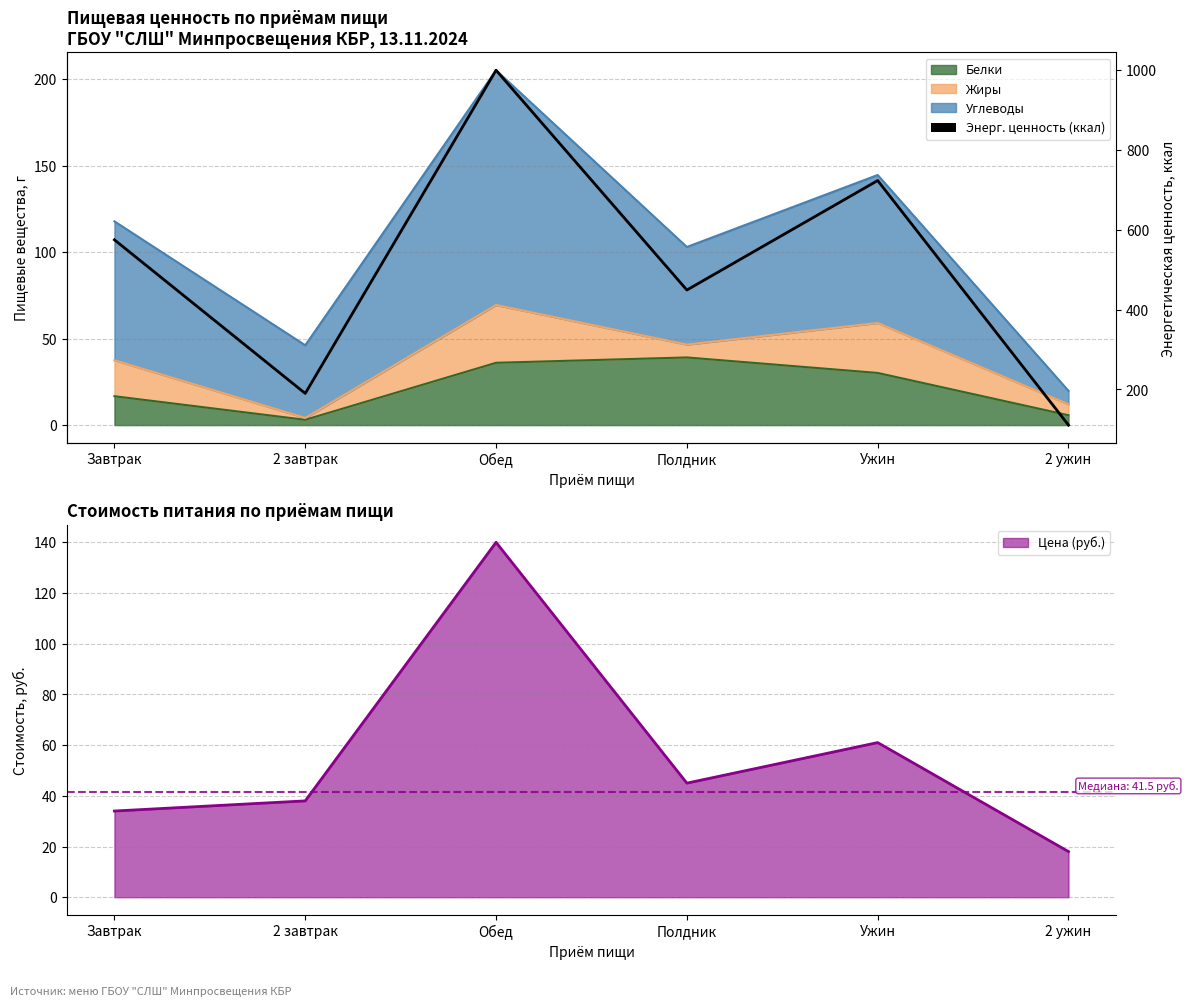

Rank the categories by value from highest to lowest.

Обед, Ужин, Завтрак, Полдник, 2 завтрак, 2 ужин